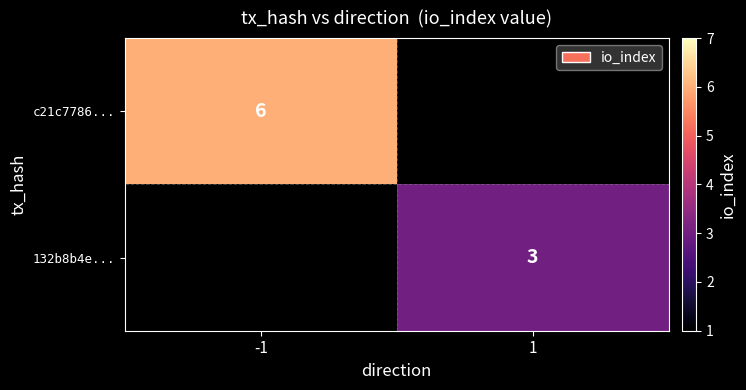

Is the value of 132b8b4e... at 1 greater than the value of c21c7786... at -1?

No